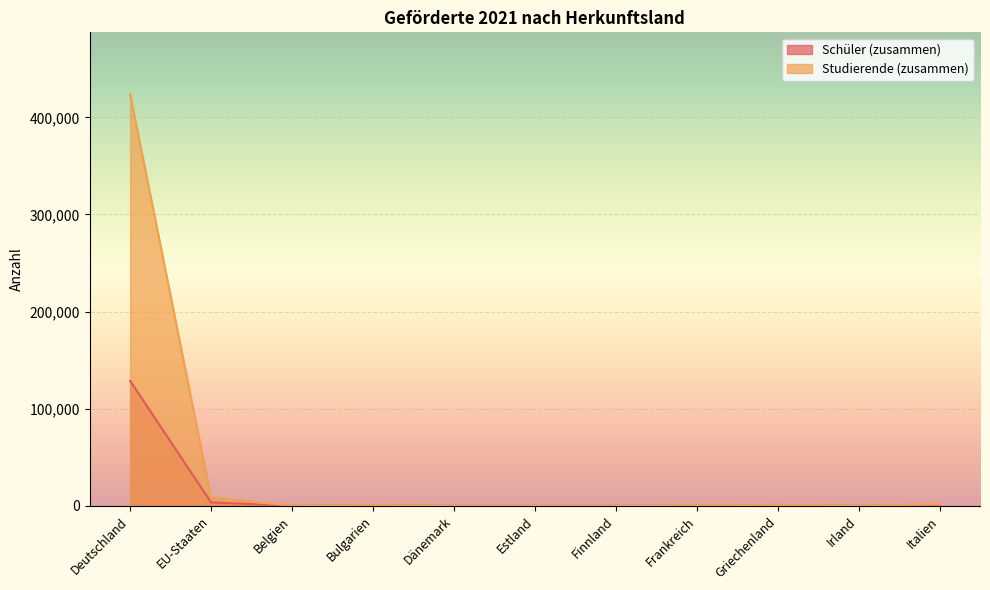

Rank the series by their maximum value, from lowest to highest.

Schüler (zusammen), Studierende (zusammen)